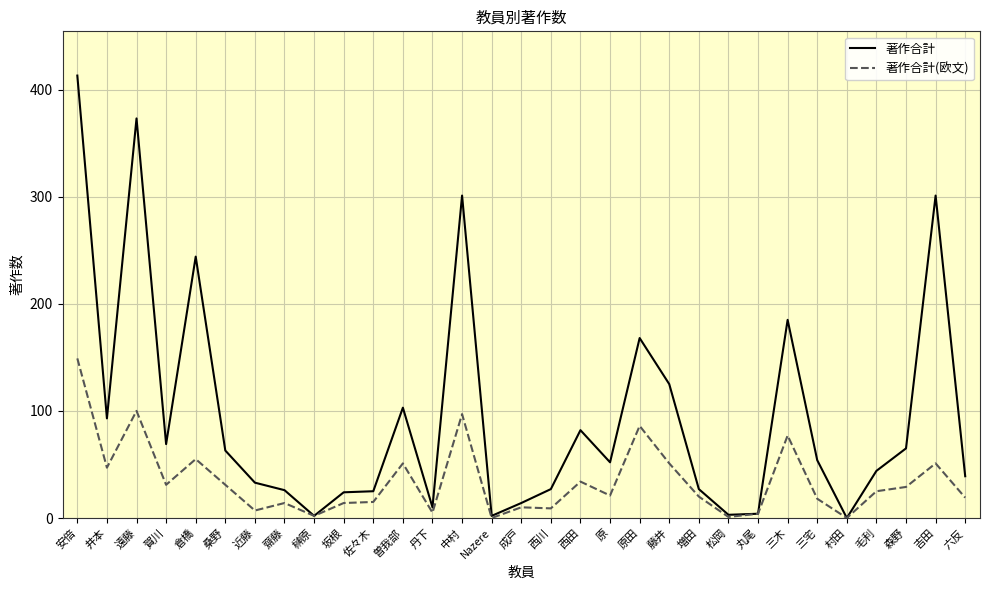

What is the difference between the highest and lowest values at 近藤?

26